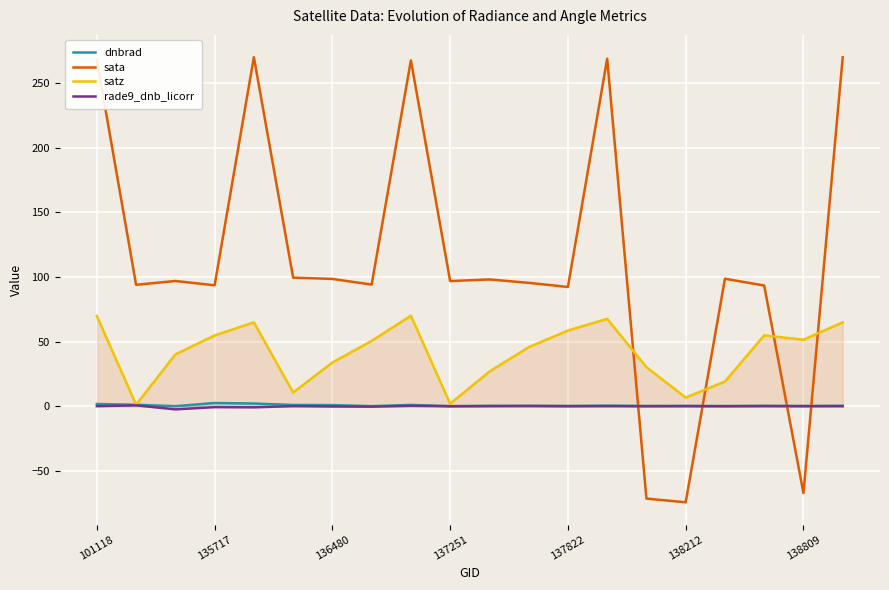

What is the total value across all series at 135717?

150.3